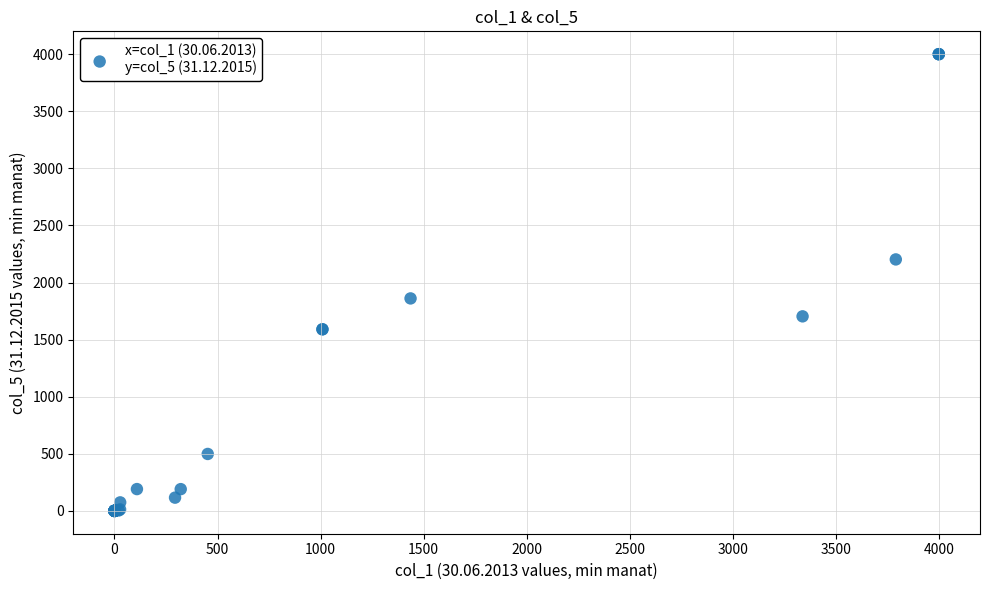

What Y value in the scatter plot is closest to 2000?

1860.8